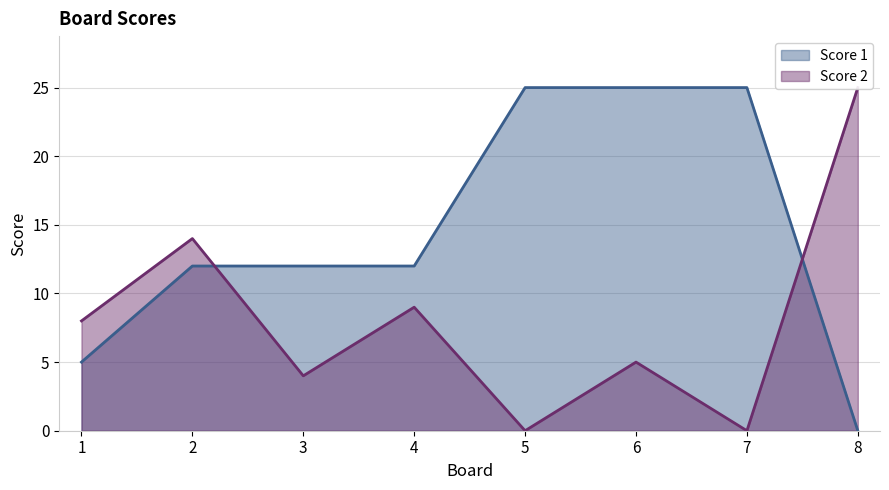

List the series in order of their overall mean, lowest first.

Score 2, Score 1